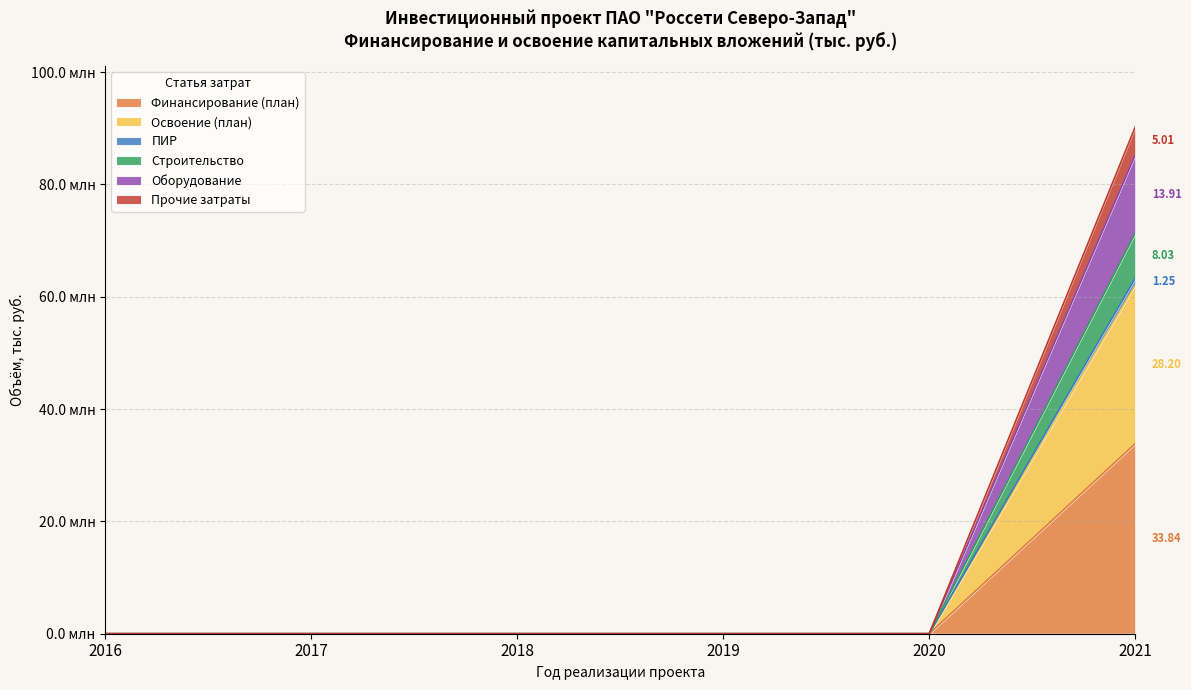

Which category has the highest value in the Прочие затраты series?

2021